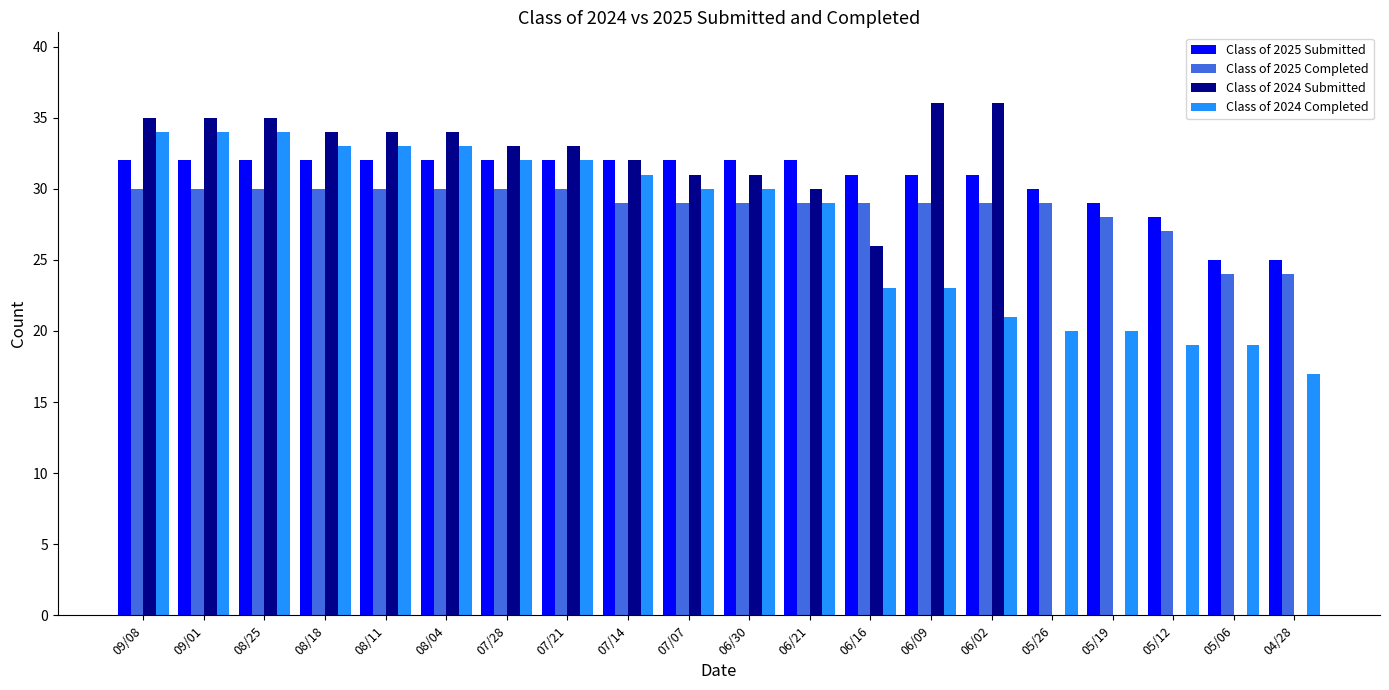

What is the maximum value for Class of 2024 Submitted?

36